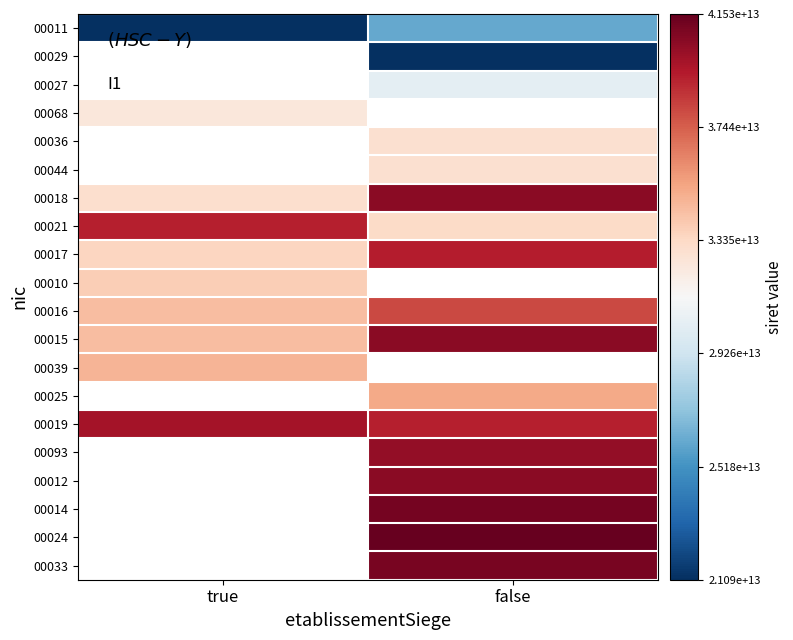

Is the value of 00068 at false greater than the value of 00021 at true?

No